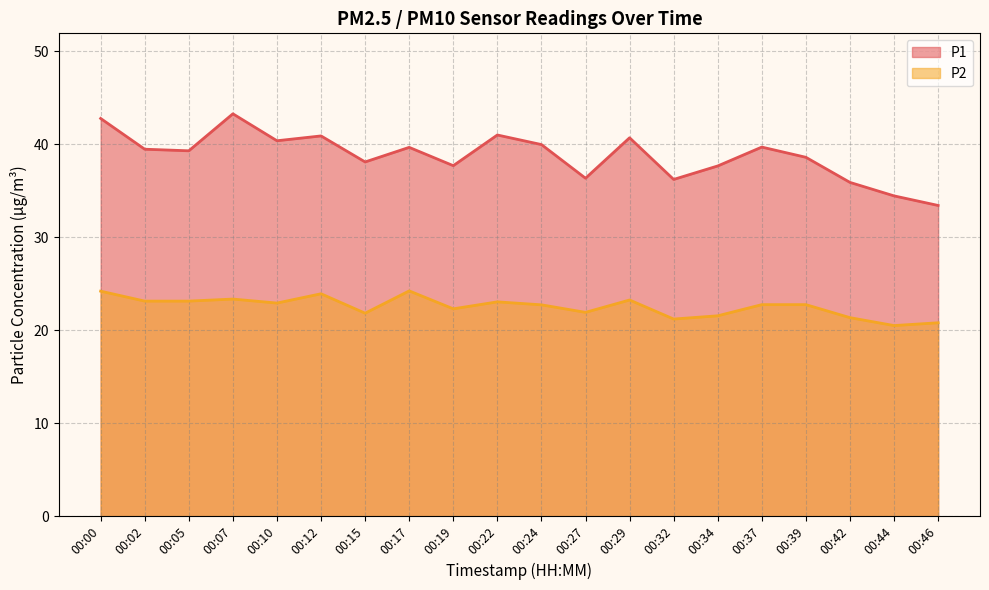

Which series has the widest spread of values?

P1